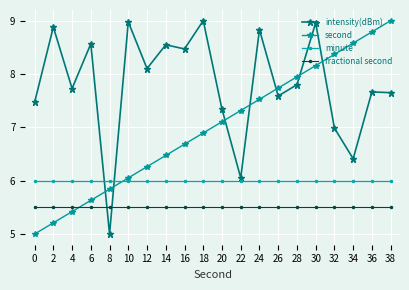

What is the total value across all series at 12?

25.9